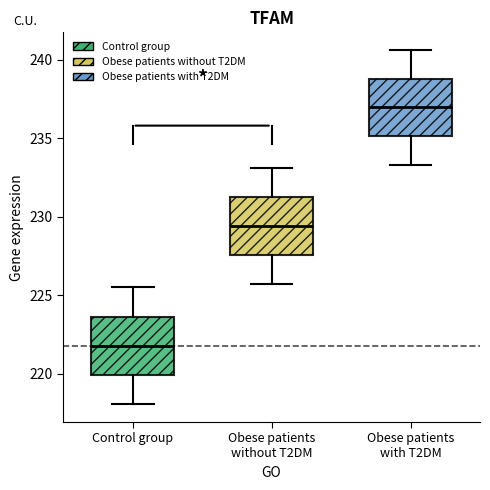

Reading left to right, read every box against the y-axis: the position of its median line, the range the box covers, and the ends of its whiskers. The values are not printed on the chart, so give them approximately, as read against the axis.

Control group: median 222.0, box 220.0 to 223.5, whiskers 218.0 to 225.5
Obese patients without T2DM: median 229.5, box 227.5 to 231.5, whiskers 225.5 to 233.0
Obese patients with T2DM: median 237.0, box 235.0 to 239.0, whiskers 233.5 to 240.5